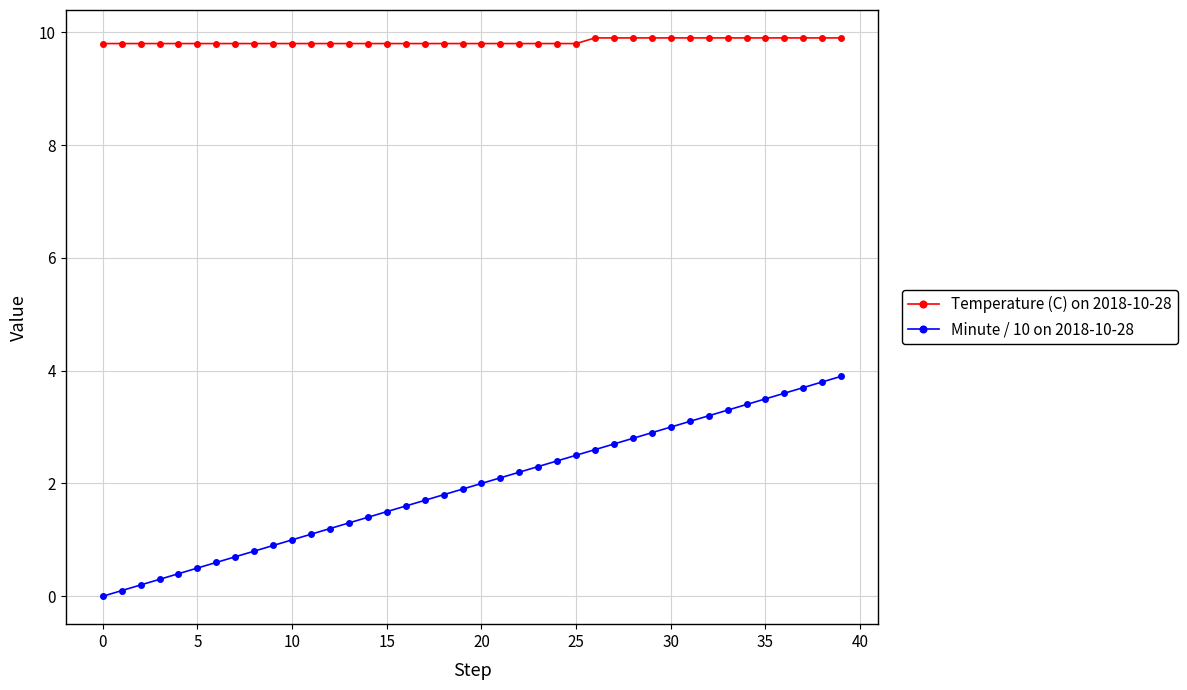

Which series has the largest range (max minus min)?

Minute / 10 on 2018-10-28